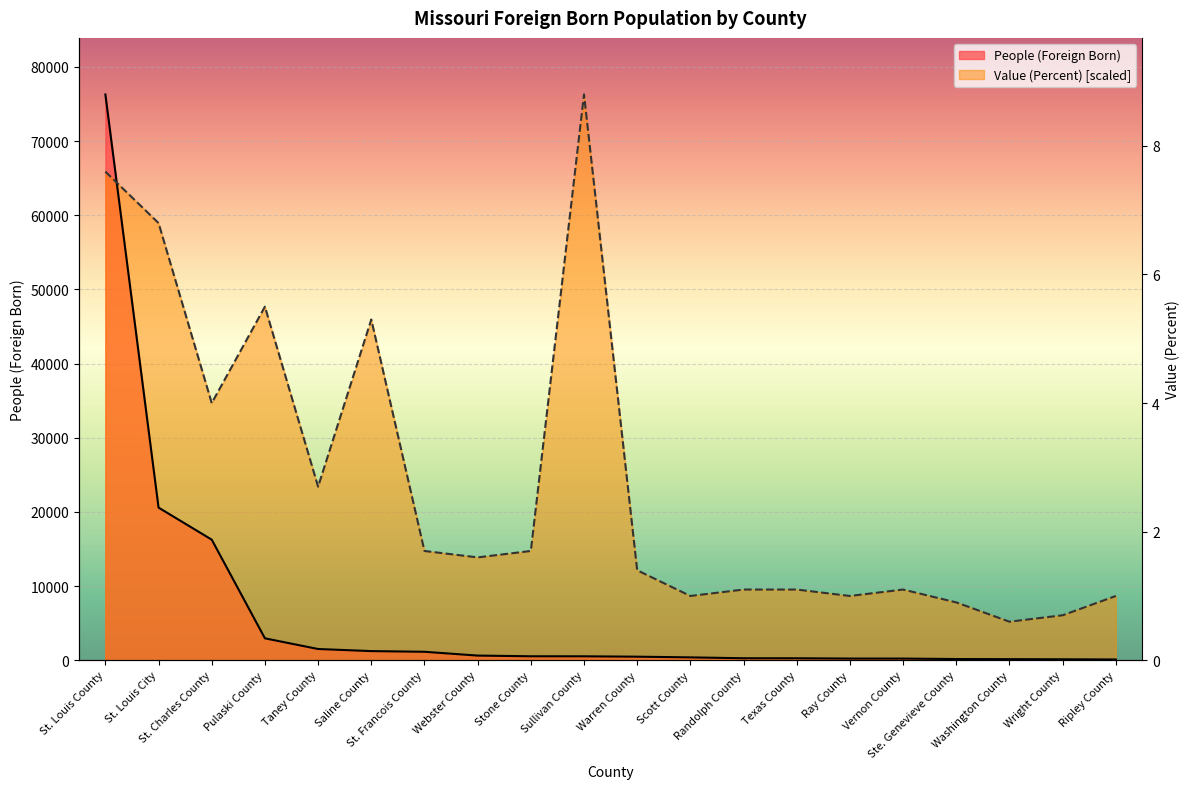

Which series ends up on top after the final intersection of People (Foreign Born) and Value (Percent)?

Value (Percent)